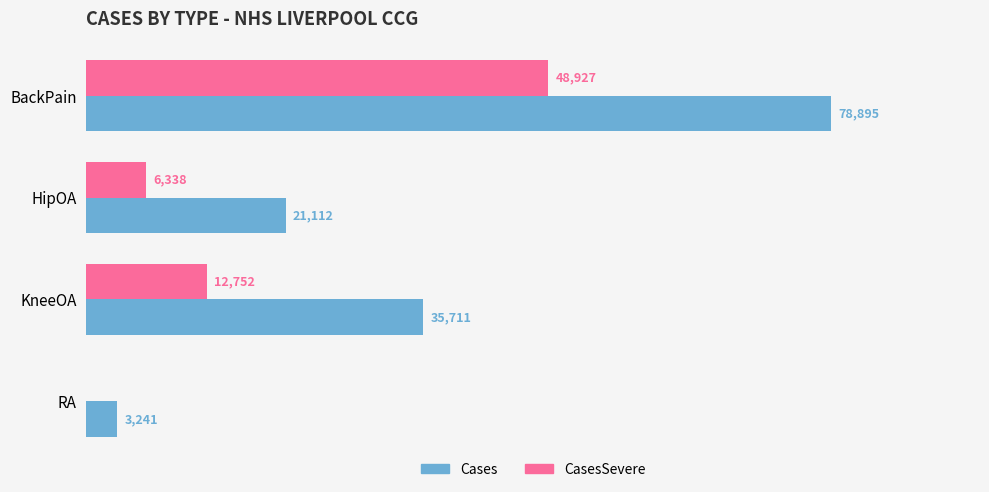

Where is Cases nearest to the value 41068?

KneeOA